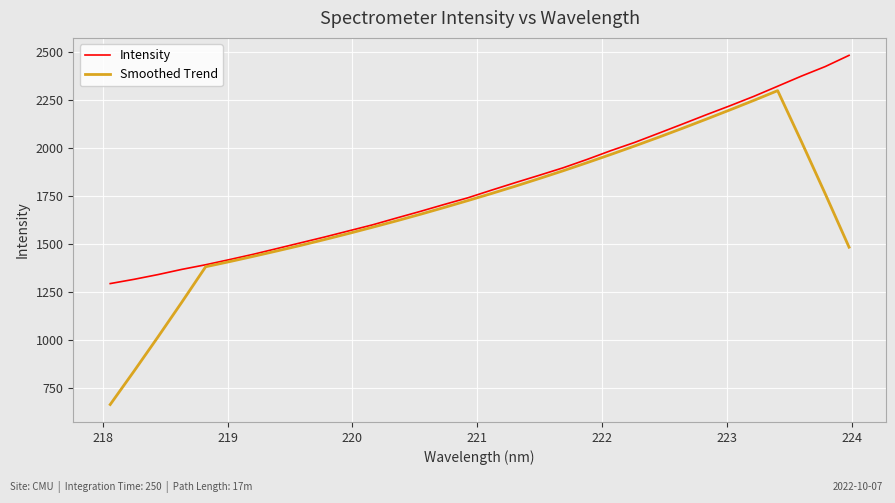

What is the maximum value shown in the chart?

2481.1